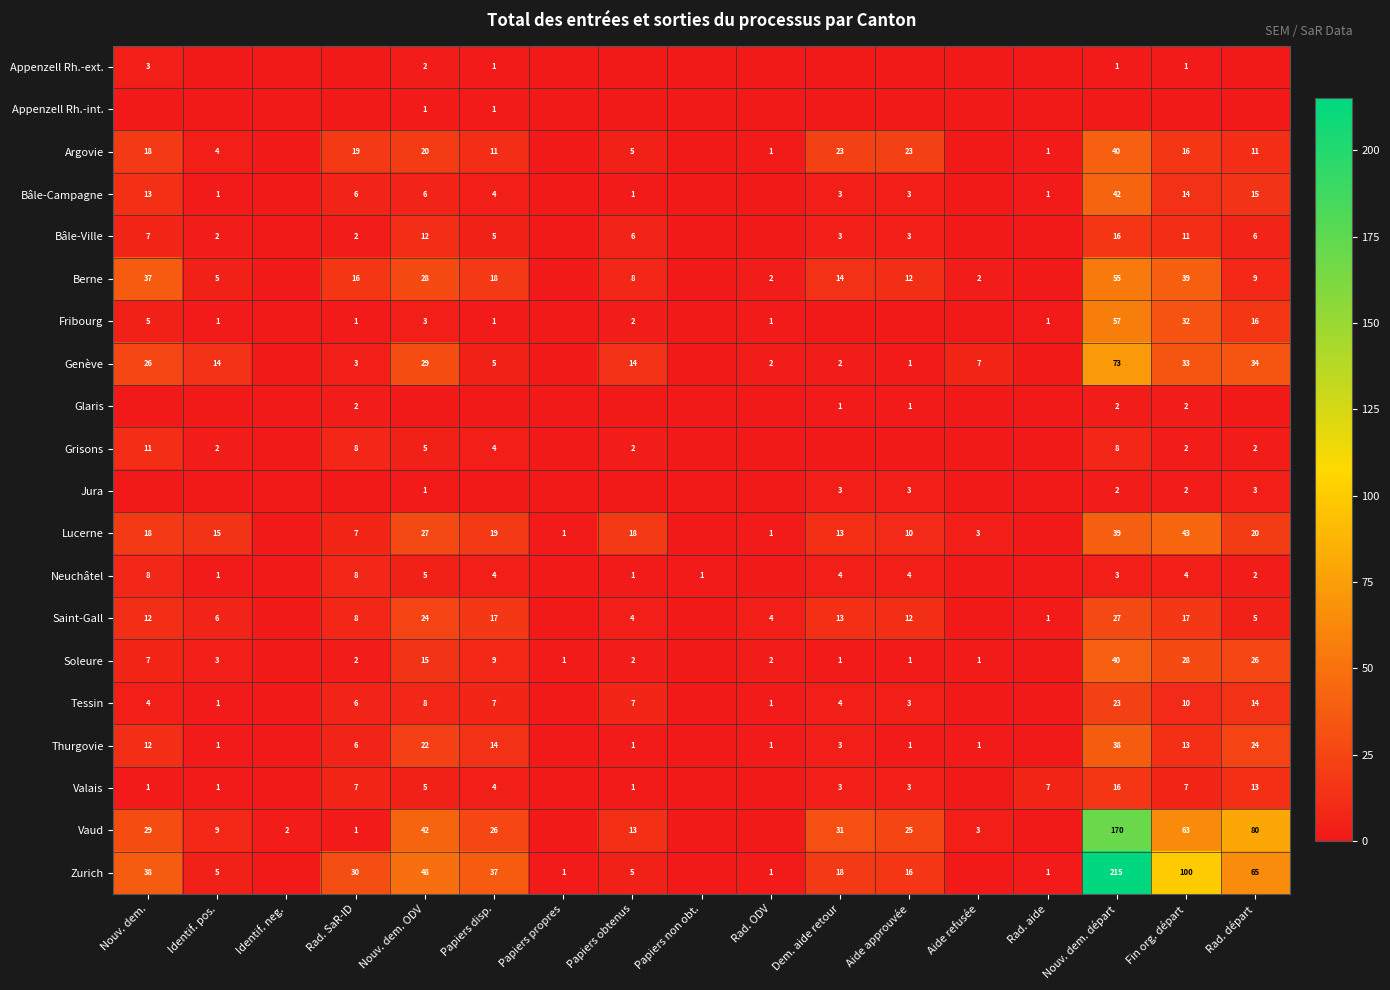

What is the sum of the Thurgovie values at Rad. ODV and Rad. départ?

25